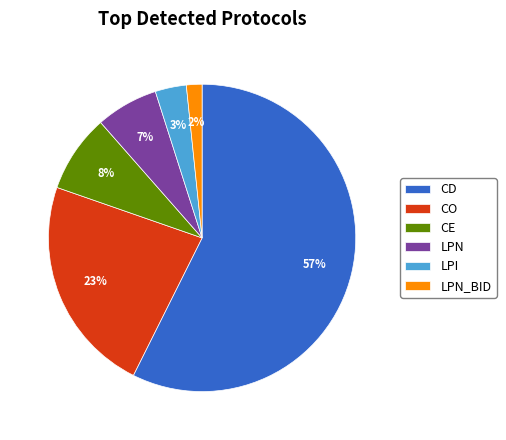

The CD slice represents 57% of the pie. True or false?

True